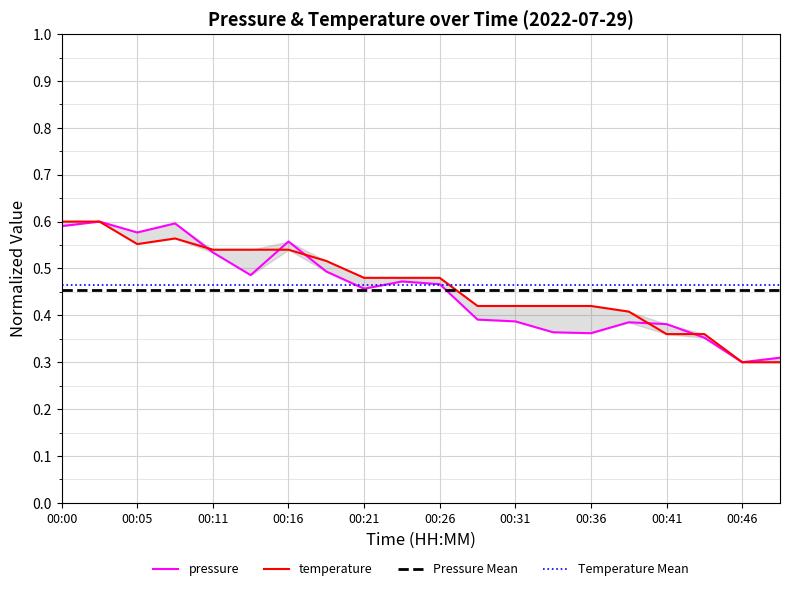

Is the value of temperature at 00:11 greater than the value of pressure at 00:44?

Yes